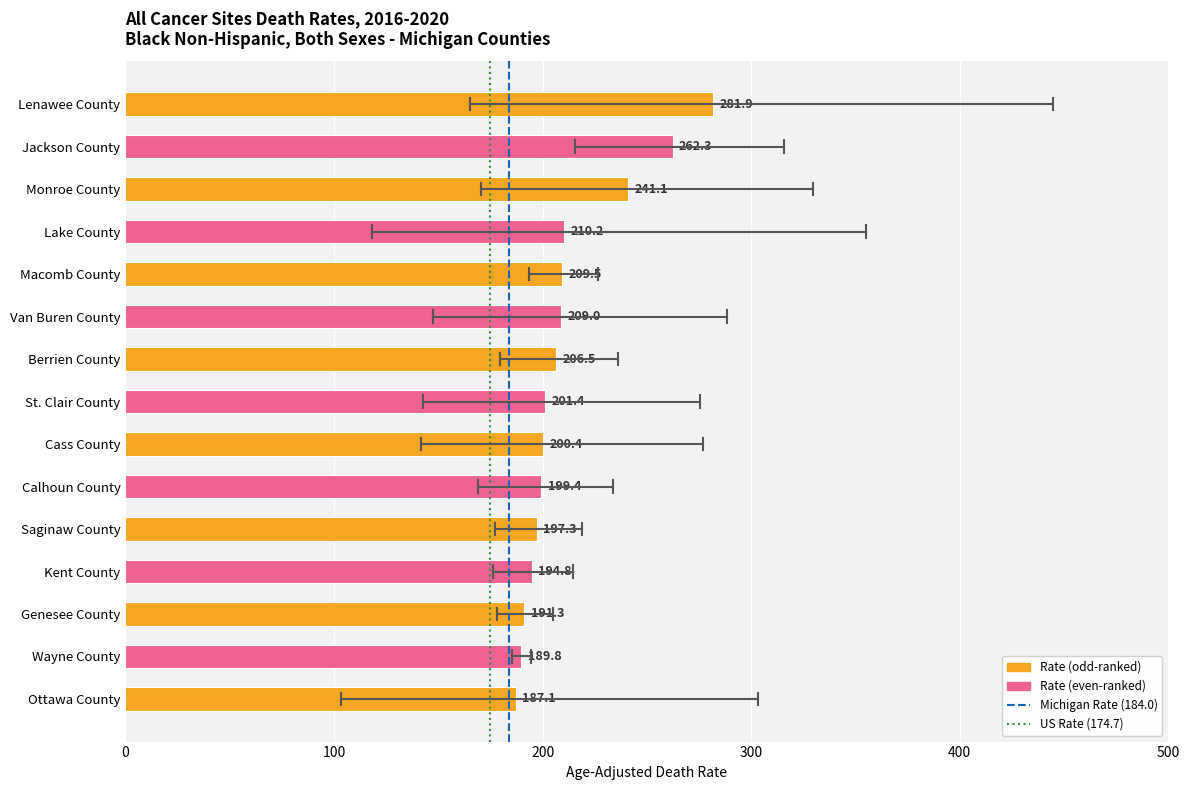

Rank the categories by value from highest to lowest.

Lenawee County, Jackson County, Monroe County, Lake County, Macomb County, Van Buren County, Berrien County, St. Clair County, Cass County, Calhoun County, Saginaw County, Kent County, Genesee County, Wayne County, Ottawa County